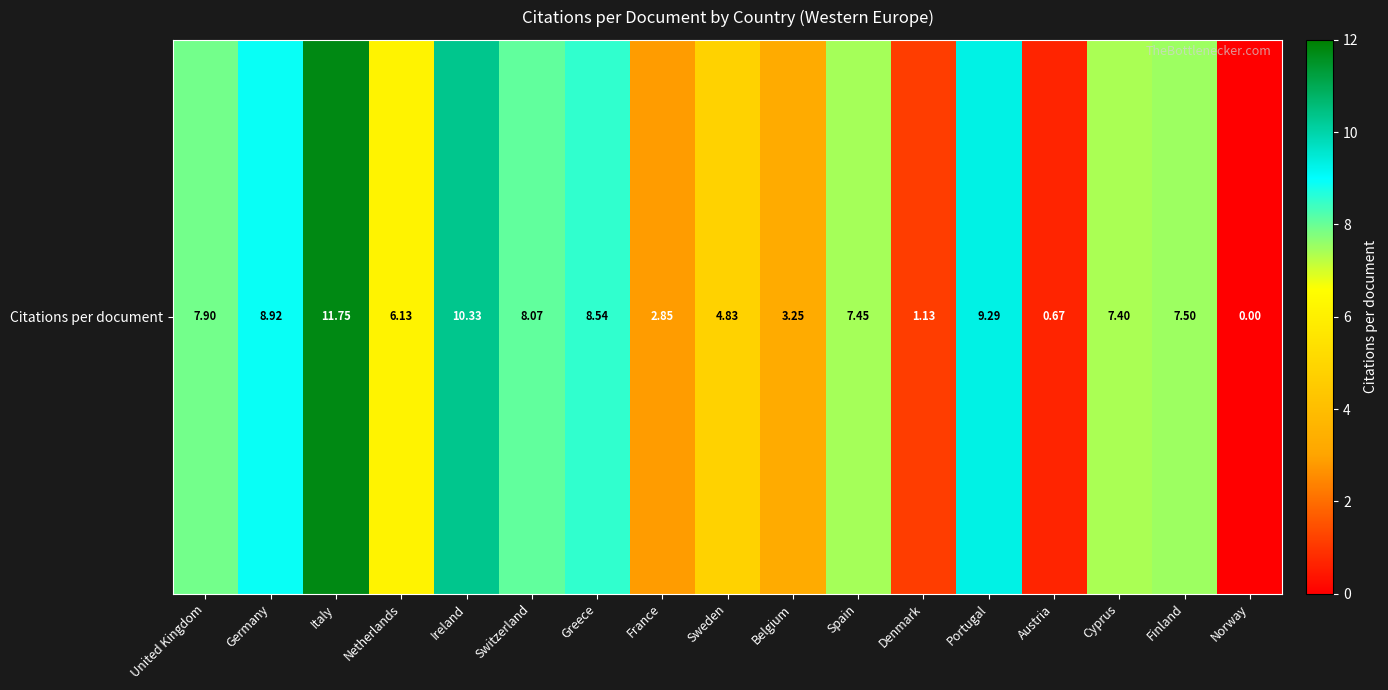

What is the sum of the values at Spain and Denmark?

8.6